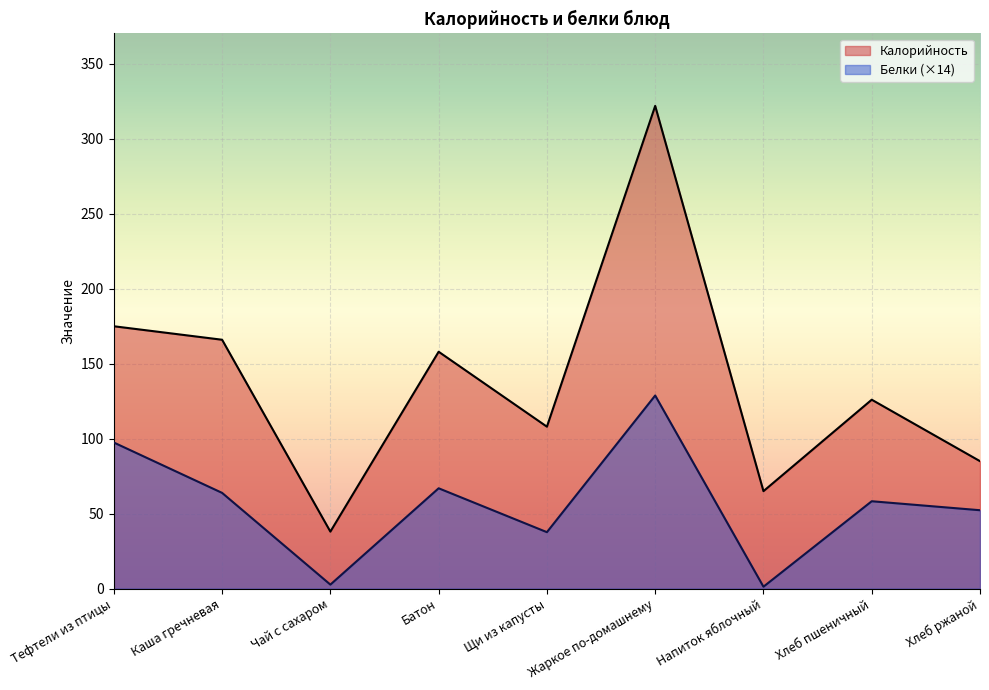

True or false: Калорийность has more than 0 points higher than both neighbors.

True